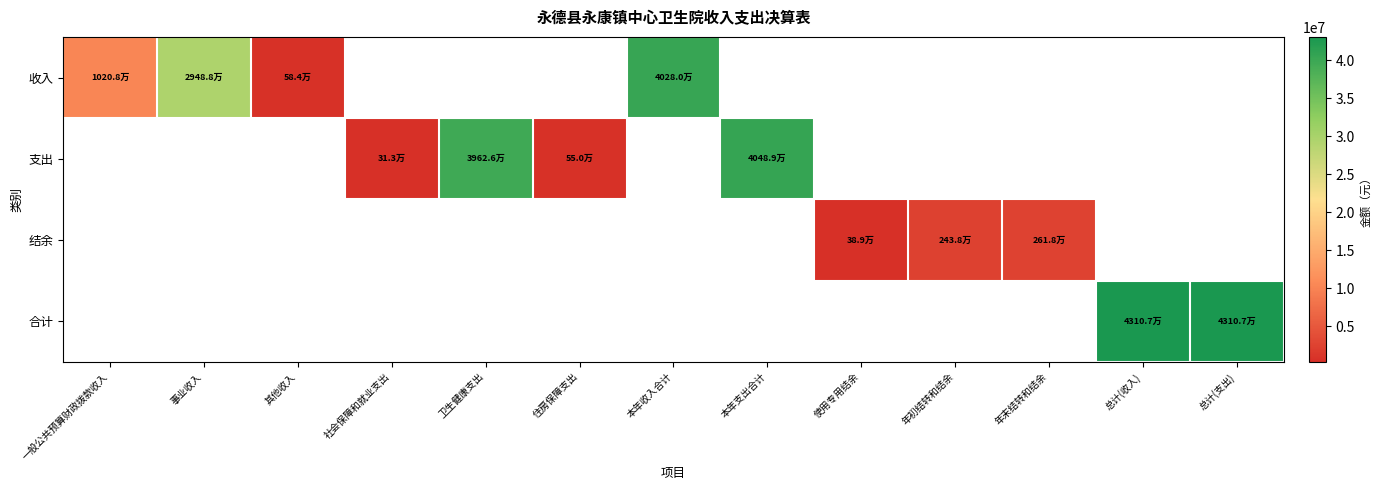

Which series has the largest total across all categories?

合计